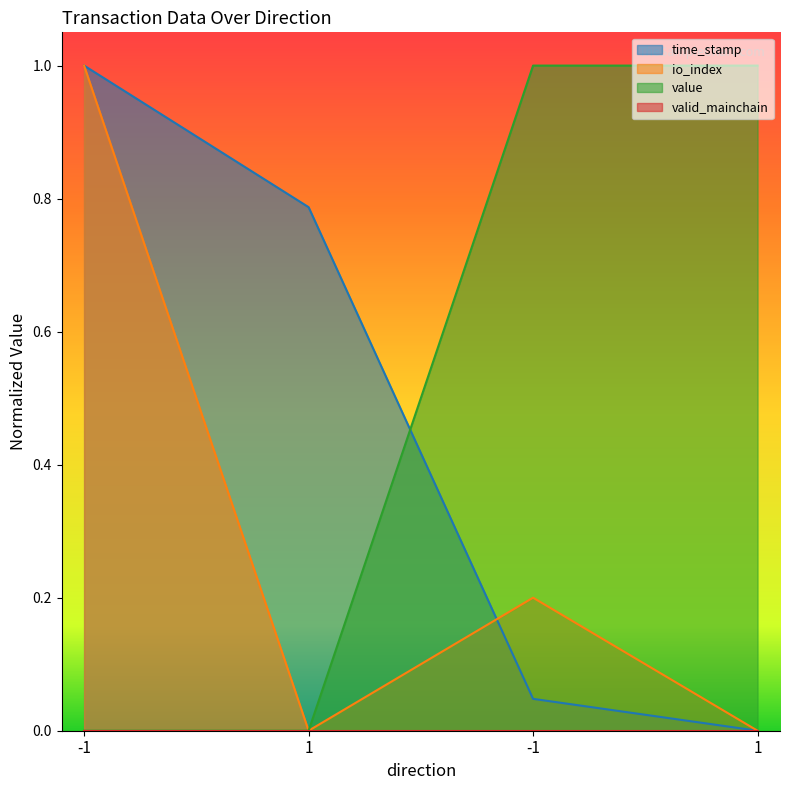

Which has a higher value, 1 or -1?

1